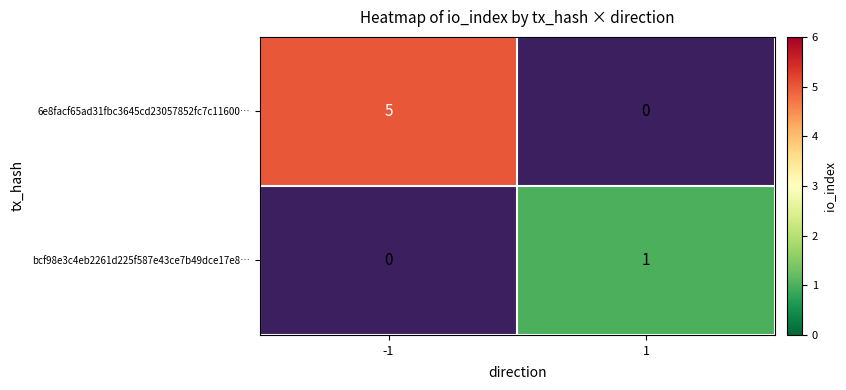

Which series has the largest total across all categories?

6e8facf65ad31fbc3645cd23057852fc7c11600…